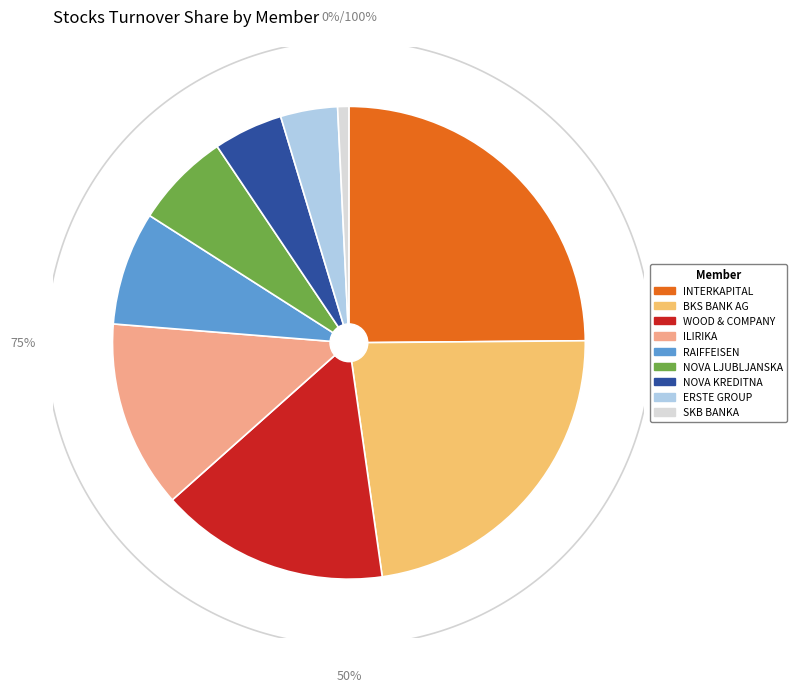

What is the ratio of the value at ILIRIKA to the value at NOVA LJUBLJANSKA?

2.0